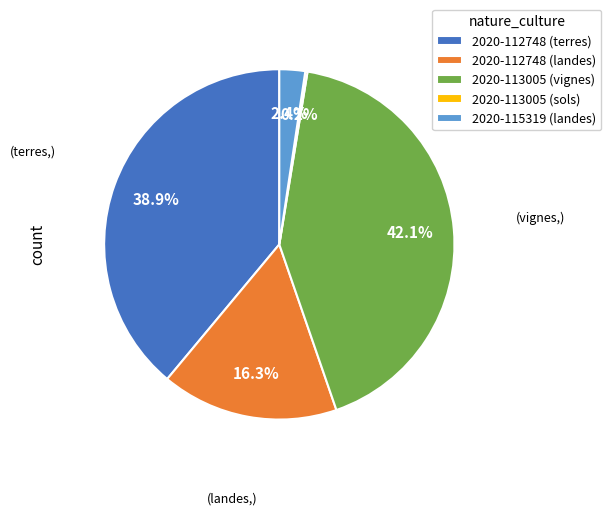

Does 2020-113005 (vignes) account for over 50% of the chart?

No